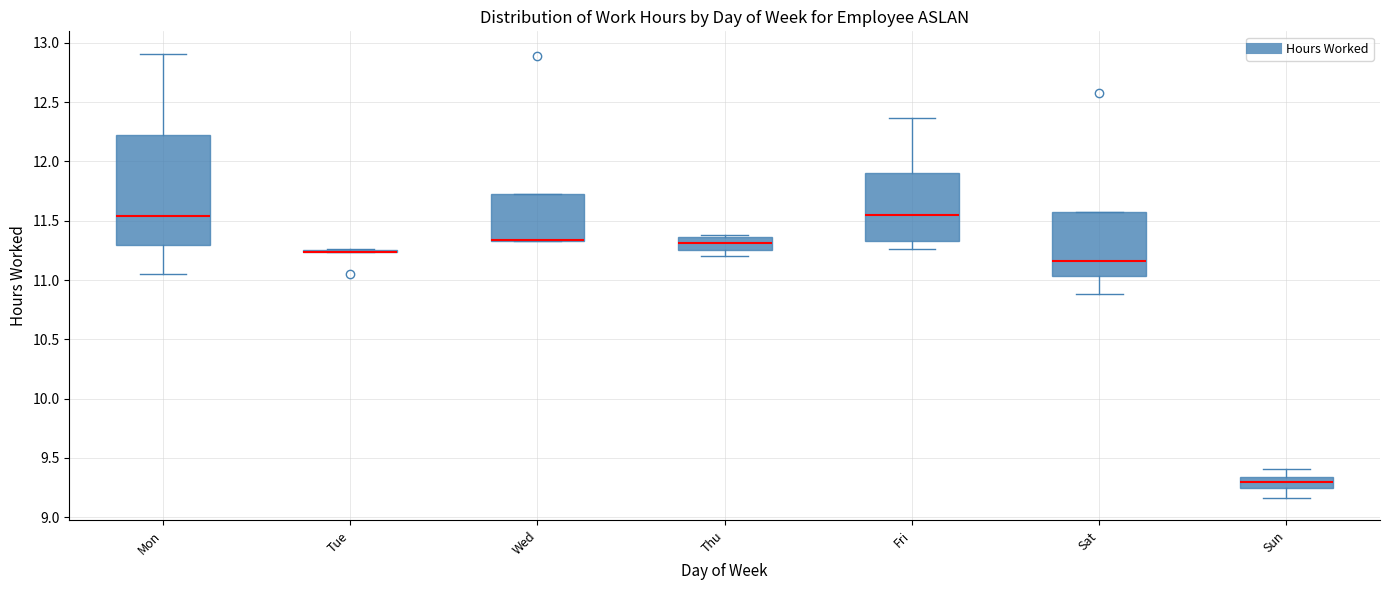

Where is the lower edge of the box for Mon on the y-axis? The values are not printed on the chart, so give them approximately, as read against the axis.

11.30